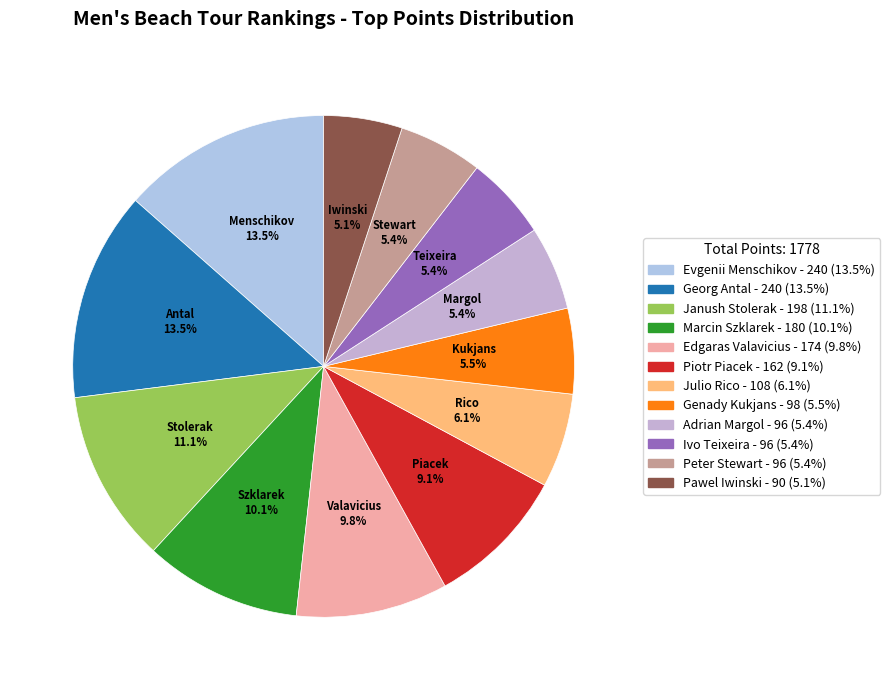

How much of the chart is everything except Pawel Iwinski?

94.9%